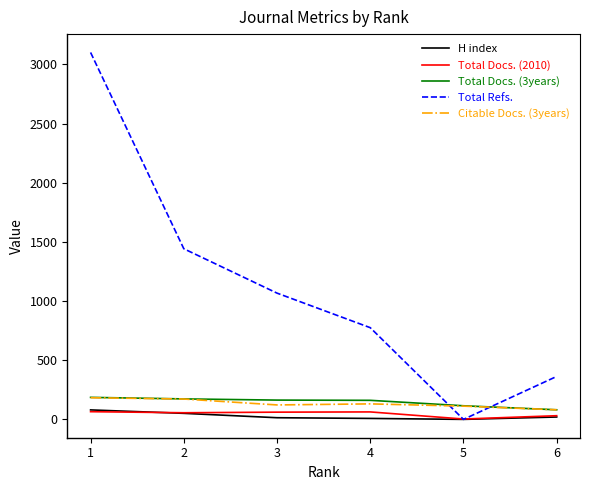

True or false: Total Refs. and Citable Docs. (3years) cross at least once.

True